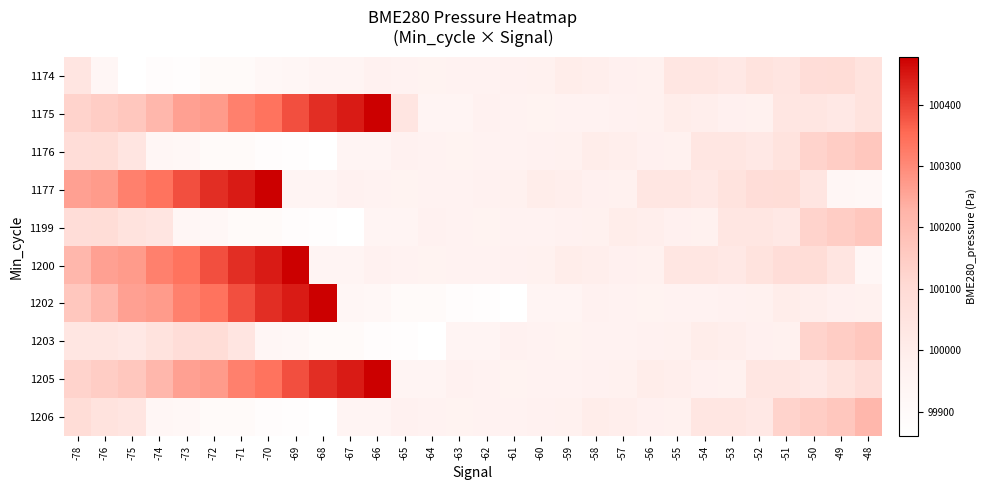

Reading right to left, list all the values displayed in this chart.

1174: -48=100057.3	-49=100090.7	-50=100086.0	-51=100045.3	-52=100057.3	-53=100024.2	-54=100037.8	-55=100040.4	-56=99971.6	-57=99977.7	-58=99990.9	-59=99997.9	-60=99971.4	-61=99968.8	-62=99959.8	-63=99962.8	-64=99957.4	-65=99962.2	-66=99968.4	-67=99947.1	-68=99947.1	-69=99929.2	-70=99922.3	-71=99898.9	-72=99901.9	-73=99872.0	-74=99883.7	-75=99859.6	-76=99933.6	-78=100045.3
1175: -48=100057.3	-49=100024.2	-50=100037.8	-51=100040.4	-52=99971.6	-53=99977.7	-54=99990.9	-55=99997.9	-56=99971.4	-57=99968.8	-58=99959.8	-59=99962.8	-60=99957.4	-61=99962.2	-62=99968.4	-63=99947.1	-64=99947.1	-65=100045.3	-66=100478.2	-67=100446.7	-68=100423.7	-69=100385.9	-70=100338.4	-71=100318.4	-72=100271.6	-73=100261.6	-74=100215.6	-75=100165.8	-76=100146.6	-78=100127.0
1176: -48=100165.8	-49=100146.6	-50=100127.0	-51=100057.3	-52=100024.2	-53=100037.8	-54=100040.4	-55=99971.6	-56=99977.7	-57=99990.9	-58=99997.9	-59=99971.4	-60=99968.8	-61=99959.8	-62=99962.8	-63=99957.4	-64=99962.2	-65=99968.4	-66=99947.1	-67=99947.1	-68=99859.6	-69=99872.0	-70=99883.7	-71=99898.9	-72=99901.9	-73=99922.3	-74=99933.6	-75=100045.3	-76=100090.7	-78=100086.0
1177: -48=99922.3	-49=99933.6	-50=100045.3	-51=100090.7	-52=100086.0	-53=100057.3	-54=100024.2	-55=100037.8	-56=100040.4	-57=99971.6	-58=99977.7	-59=99990.9	-60=99997.9	-61=99971.4	-62=99968.8	-63=99959.8	-64=99962.8	-65=99957.4	-66=99962.2	-67=99968.4	-68=99947.1	-69=99947.1	-70=100478.2	-71=100446.7	-72=100423.7	-73=100385.9	-74=100338.4	-75=100318.4	-76=100271.6	-78=100261.6
1199: -48=100165.8	-49=100146.6	-50=100127.0	-51=100024.2	-52=100037.8	-53=100040.4	-54=99971.6	-55=99977.7	-56=99990.9	-57=99997.9	-58=99971.4	-59=99968.8	-60=99959.8	-61=99962.8	-62=99957.4	-63=99962.2	-64=99968.4	-65=99947.1	-66=99947.1	-67=99859.6	-68=99872.0	-69=99883.7	-70=99898.9	-71=99901.9	-72=99922.3	-73=99933.6	-74=100045.3	-75=100057.3	-76=100090.7	-78=100086.0
1200: -48=99933.6	-49=100045.3	-50=100090.7	-51=100086.0	-52=100057.3	-53=100024.2	-54=100037.8	-55=100040.4	-56=99971.6	-57=99977.7	-58=99990.9	-59=99997.9	-60=99971.4	-61=99968.8	-62=99959.8	-63=99962.8	-64=99957.4	-65=99962.2	-66=99968.4	-67=99947.1	-68=99947.1	-69=100478.2	-70=100446.7	-71=100423.7	-72=100385.9	-73=100338.4	-74=100318.4	-75=100271.6	-76=100261.6	-78=100215.6
1202: -48=99971.6	-49=99977.7	-50=99990.9	-51=99997.9	-52=99971.4	-53=99968.8	-54=99959.8	-55=99962.8	-56=99957.4	-57=99962.2	-58=99968.4	-59=99947.1	-60=99947.1	-61=99859.6	-62=99872.0	-63=99883.7	-64=99898.9	-65=99901.9	-66=99922.3	-67=99933.6	-68=100478.2	-69=100446.7	-70=100423.7	-71=100385.9	-72=100338.4	-73=100318.4	-74=100271.6	-75=100261.6	-76=100215.6	-78=100165.8
1203: -48=100165.8	-49=100146.6	-50=100127.0	-51=99971.6	-52=99977.7	-53=99990.9	-54=99997.9	-55=99971.4	-56=99968.8	-57=99959.8	-58=99962.8	-59=99957.4	-60=99962.2	-61=99968.4	-62=99947.1	-63=99947.1	-64=99859.6	-65=99872.0	-66=99883.7	-67=99898.9	-68=99901.9	-69=99922.3	-70=99933.6	-71=100045.3	-72=100090.7	-73=100086.0	-74=100057.3	-75=100024.2	-76=100037.8	-78=100040.4
1205: -48=100086.0	-49=100057.3	-50=100024.2	-51=100037.8	-52=100040.4	-53=99971.6	-54=99977.7	-55=99990.9	-56=99997.9	-57=99971.4	-58=99968.8	-59=99959.8	-60=99962.8	-61=99957.4	-62=99962.2	-63=99968.4	-64=99947.1	-65=99947.1	-66=100478.2	-67=100446.7	-68=100423.7	-69=100385.9	-70=100338.4	-71=100318.4	-72=100271.6	-73=100261.6	-74=100215.6	-75=100165.8	-76=100146.6	-78=100127.0
1206: -48=100215.6	-49=100165.8	-50=100146.6	-51=100127.0	-52=100024.2	-53=100037.8	-54=100040.4	-55=99971.6	-56=99977.7	-57=99990.9	-58=99997.9	-59=99971.4	-60=99968.8	-61=99959.8	-62=99962.8	-63=99957.4	-64=99962.2	-65=99968.4	-66=99947.1	-67=99947.1	-68=99859.6	-69=99872.0	-70=99883.7	-71=99898.9	-72=99901.9	-73=99922.3	-74=99933.6	-75=100045.3	-76=100057.3	-78=100090.7